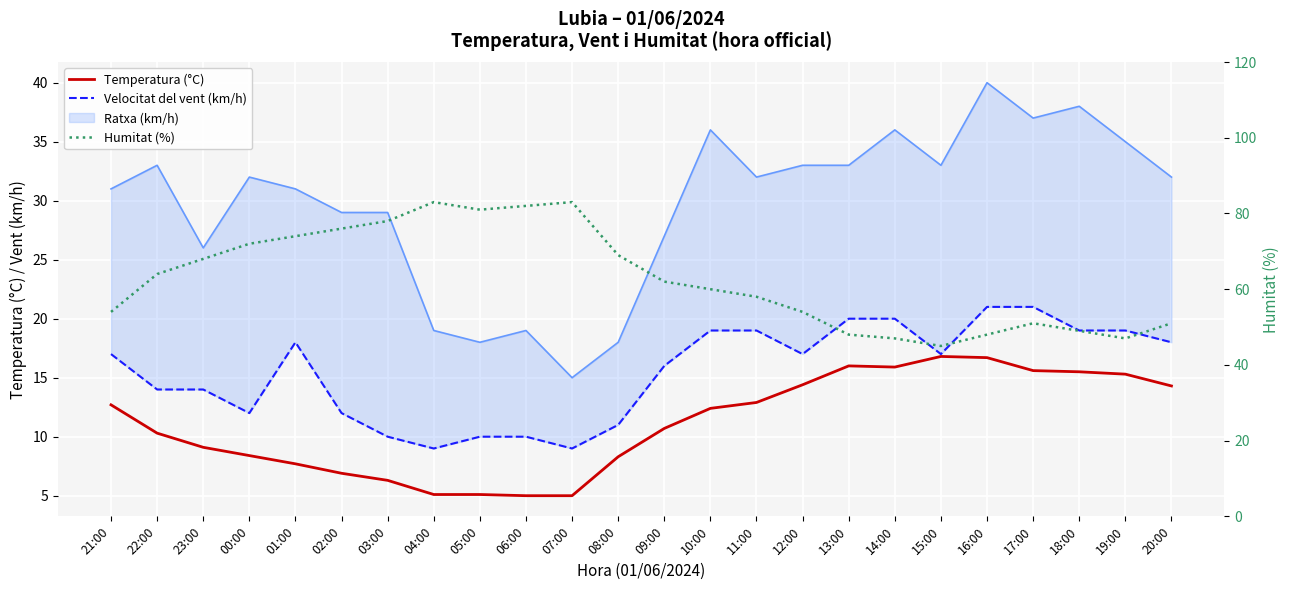

What is the average value of the Velocitat del vent (km/h) series?

15.5